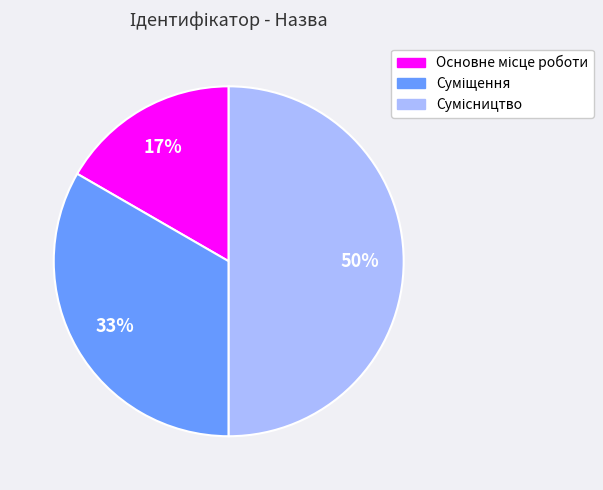

To the nearest percent, what is the average slice percentage?

33%